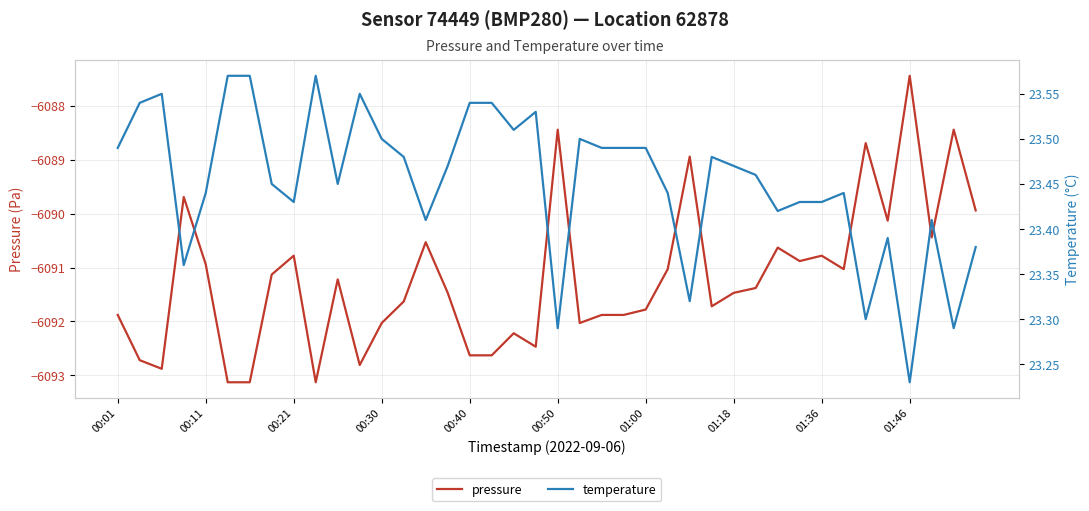

Which series has the largest range (max minus min)?

pressure